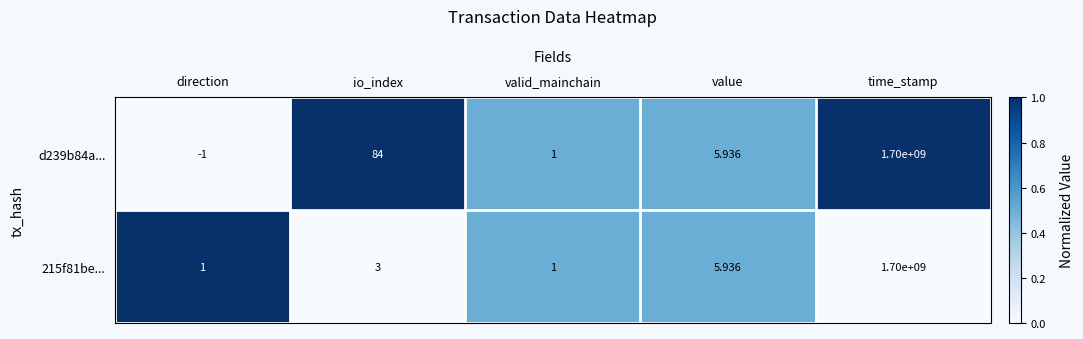

At which category is the sum across all series the highest?

time_stamp